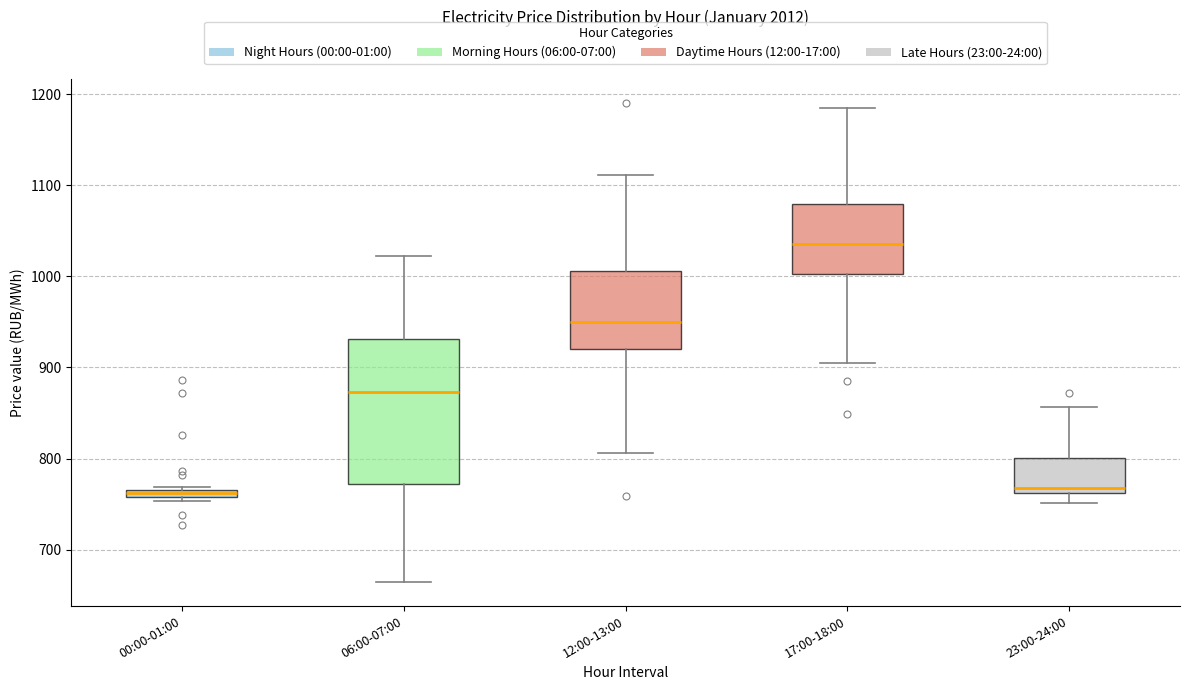

Where does the median line of the box for 06:00-07:00 sit on the y-axis? The values are not printed on the chart, so give them approximately, as read against the axis.

870